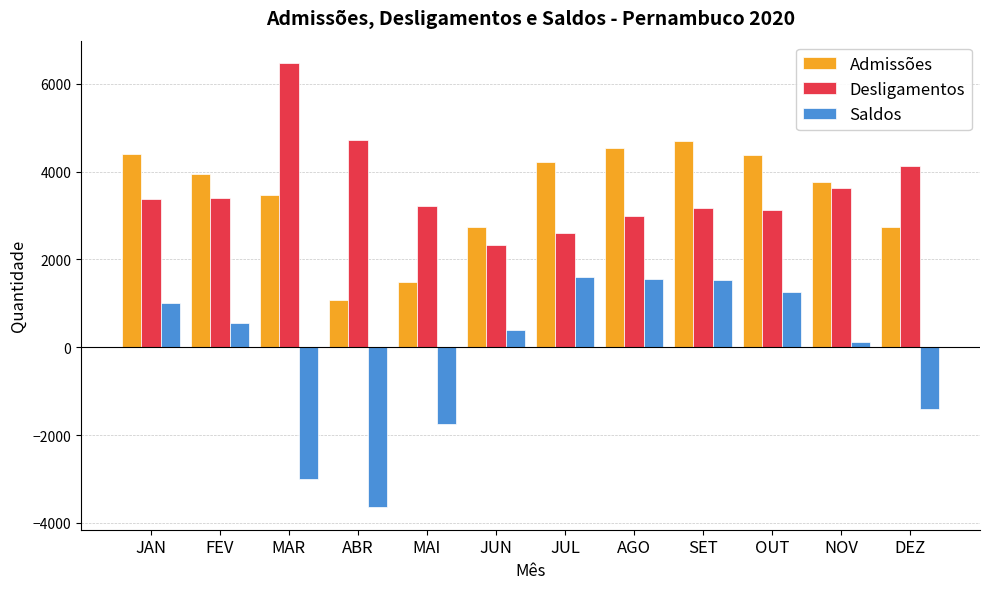

What is the sum of the Desligamentos values at JAN and MAI?

6608